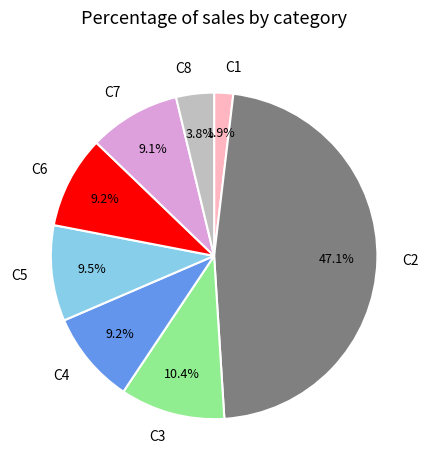

Which category has the biggest portion of the pie?

C2